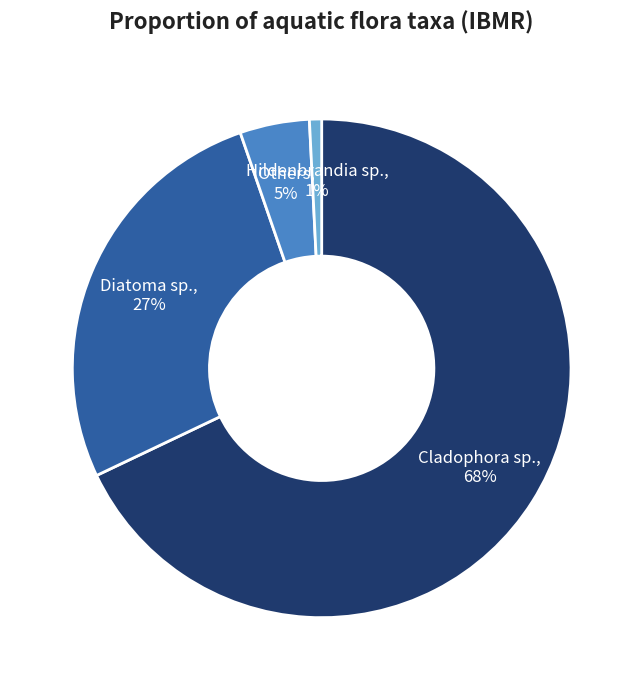

Is the sum of Others and Cladophora sp. greater than half?

Yes